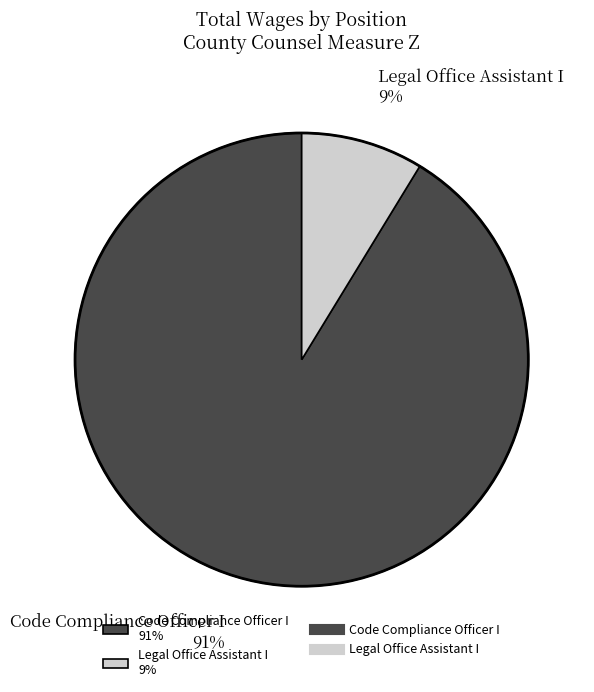

Rank the categories by value from lowest to highest.

Legal Office Assistant I, Code Compliance Officer I